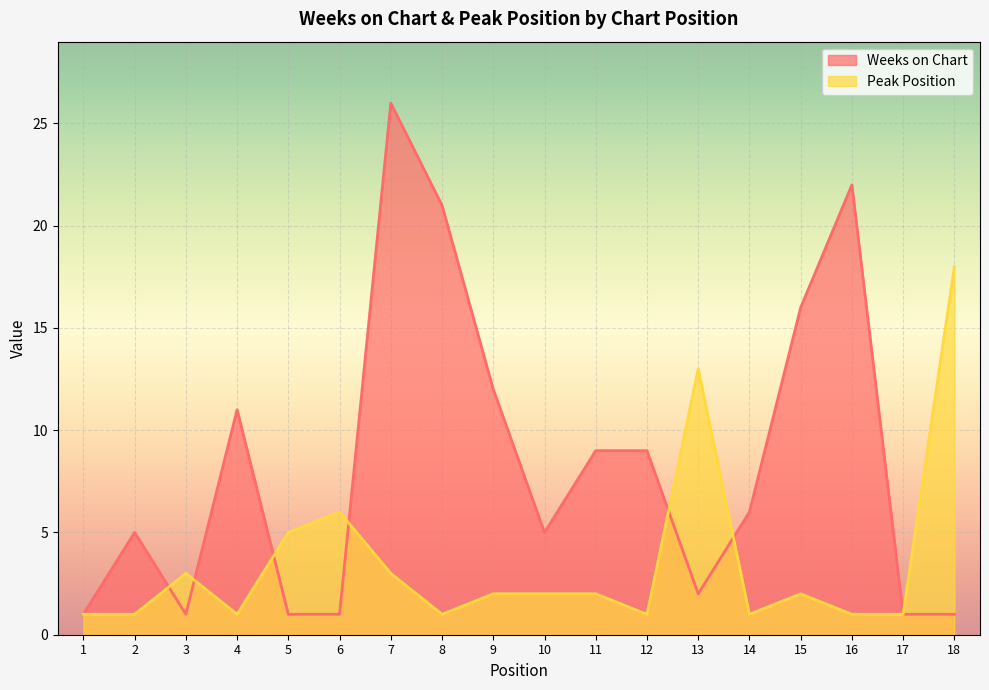

At 15, list the series in order from smallest to largest.

Peak Position, Weeks on Chart